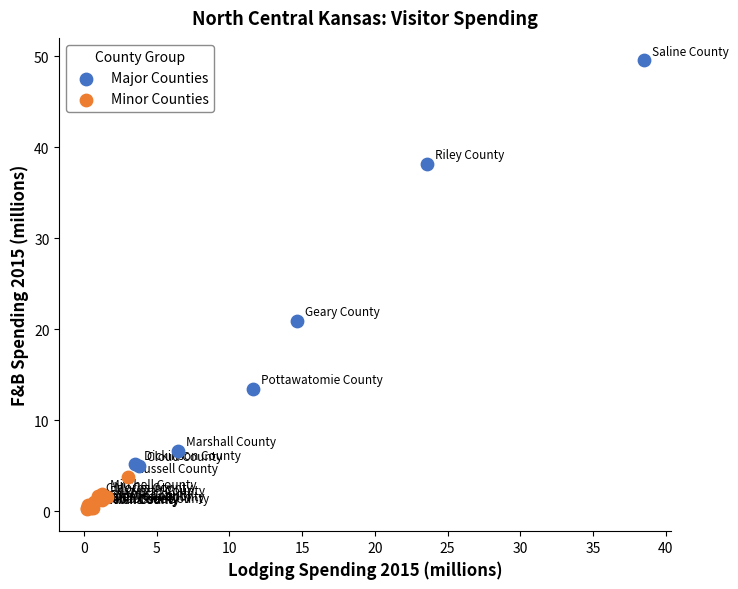

Which series has the largest Y range (max minus min)?

Major Counties